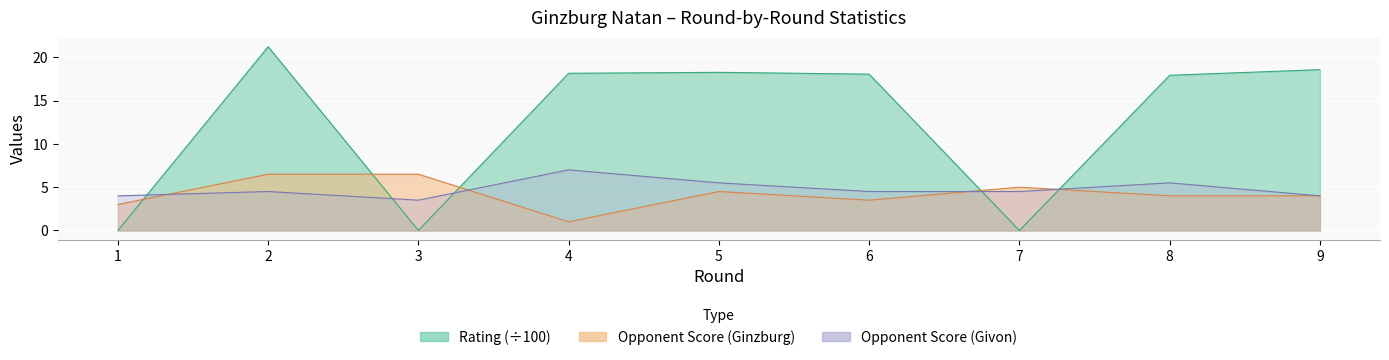

Which series has the largest total across all categories?

Rating